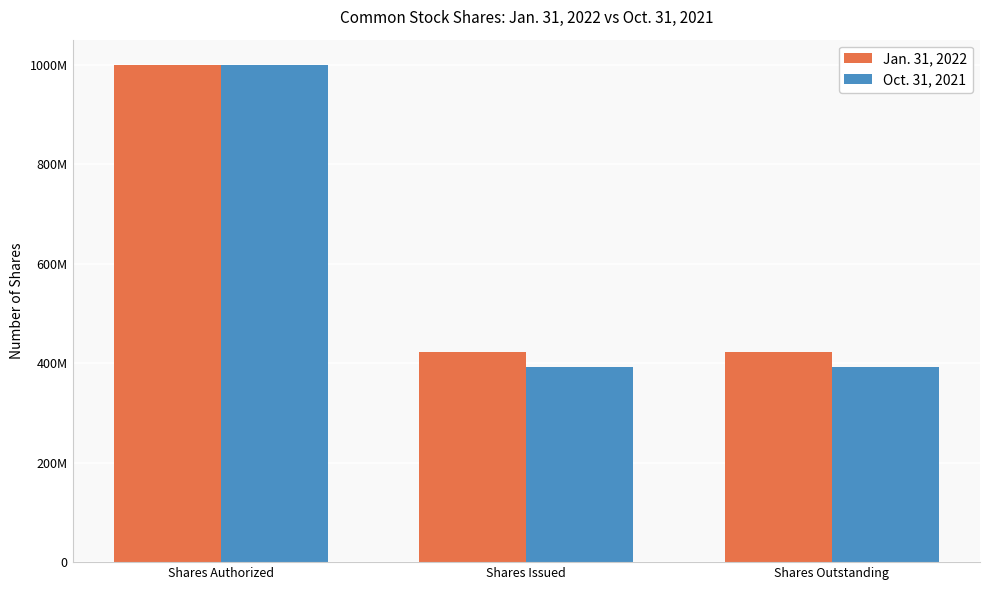

How many Oct. 31, 2021 values are between 392943398 and 1000000000?

3